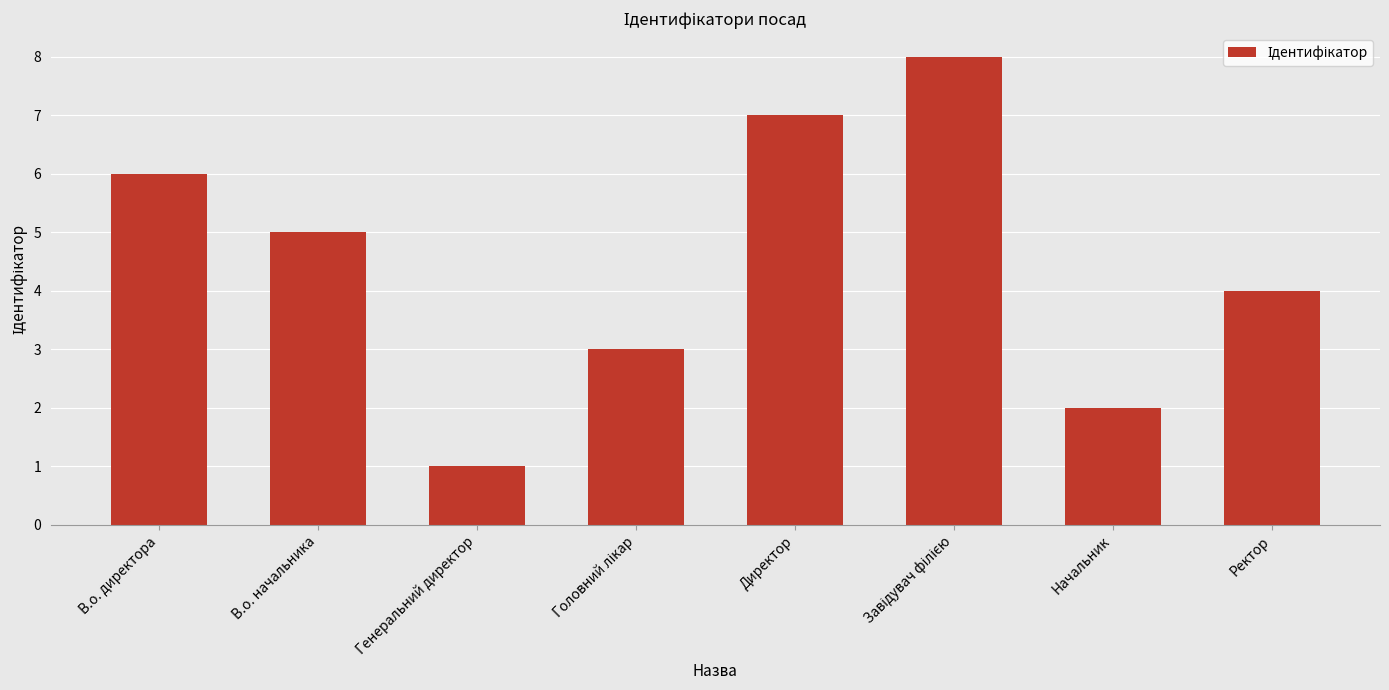

Reading left to right, what are all the values shown in this chart?

6	5	1	3	7	8	2	4